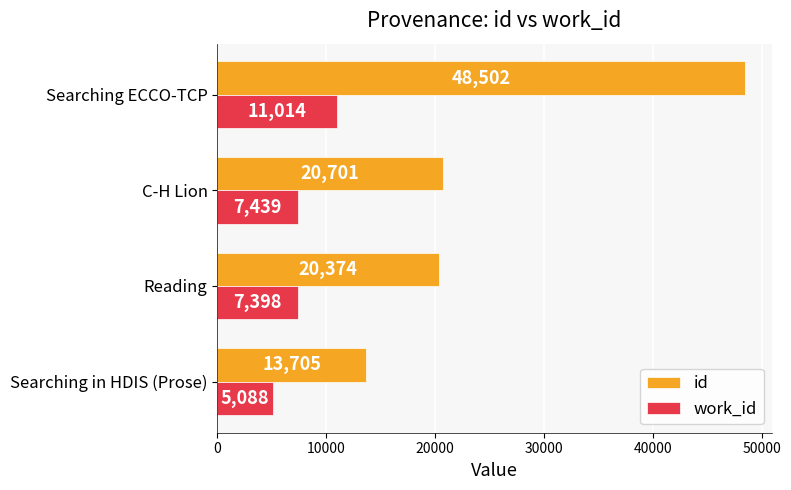

What is the sum of the id values at Reading and C-H Lion?

41075